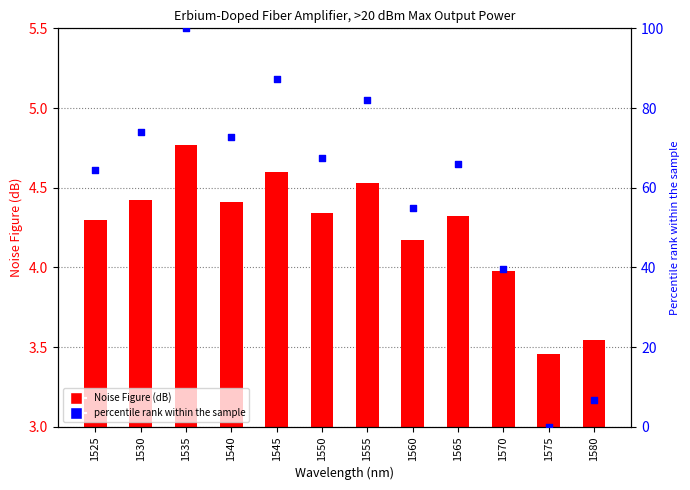

Is the value of percentile rank within the sample at 1525 greater than the value of Noise Figure (dB) at 1560?

Yes